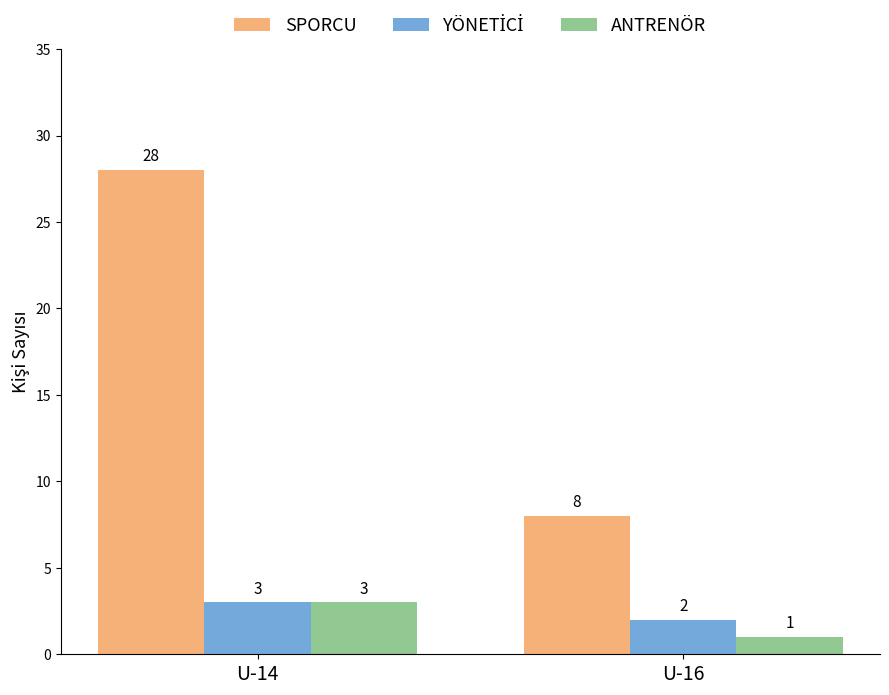

What is the lowest value of the ANTRENÖR series?

1